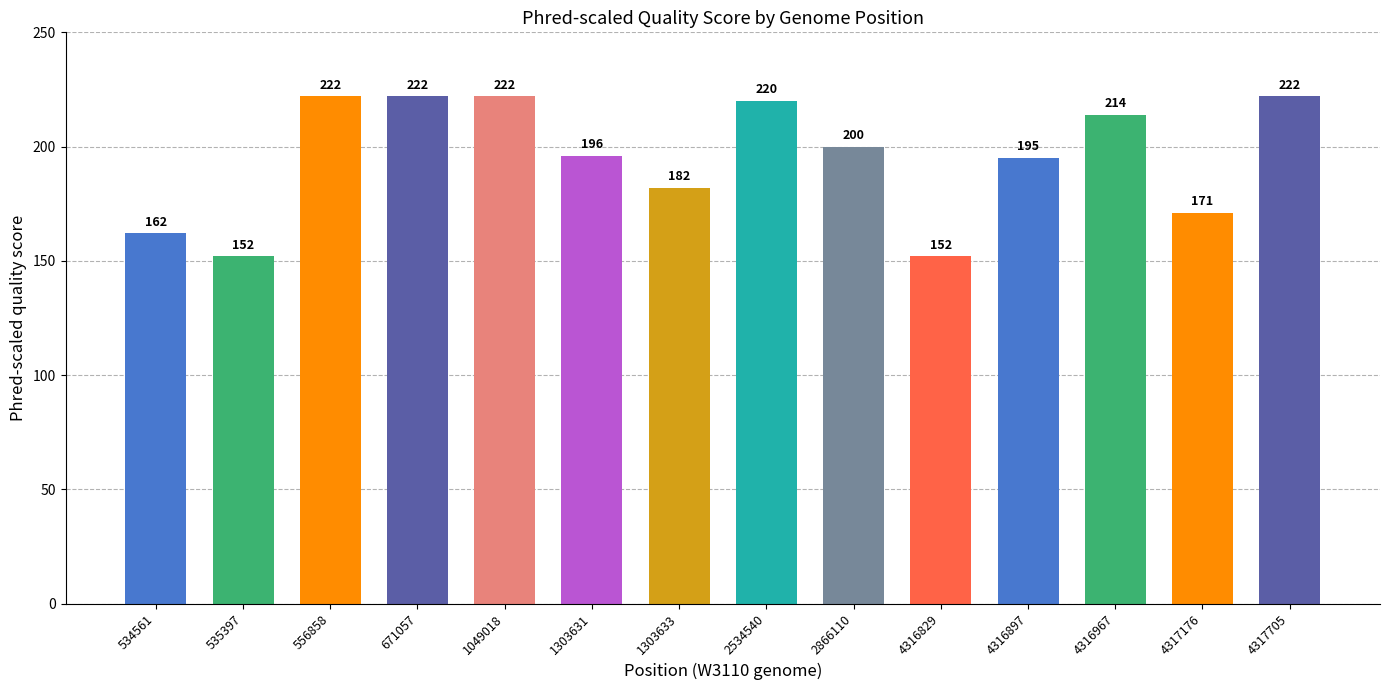

At which label does the data first exceed 200?

556858